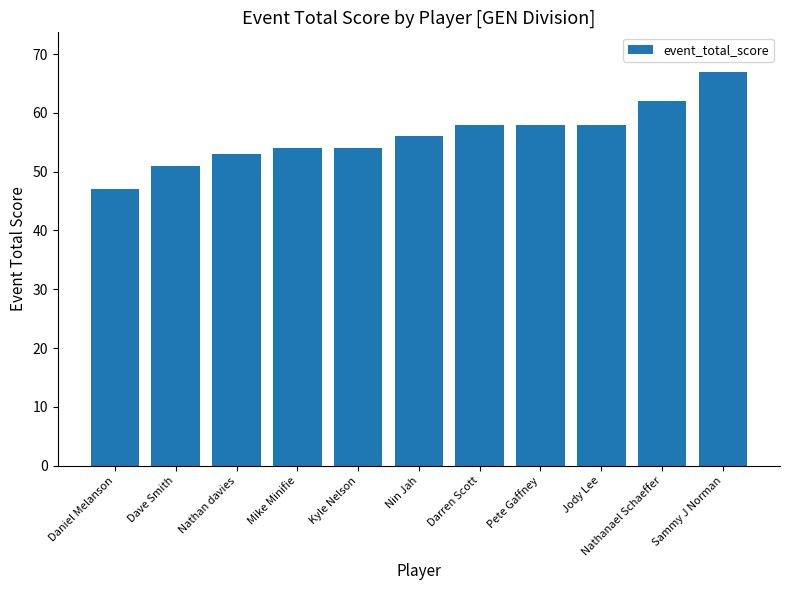

What is the ratio of the value at Kyle Nelson to the value at Jody Lee?

0.9